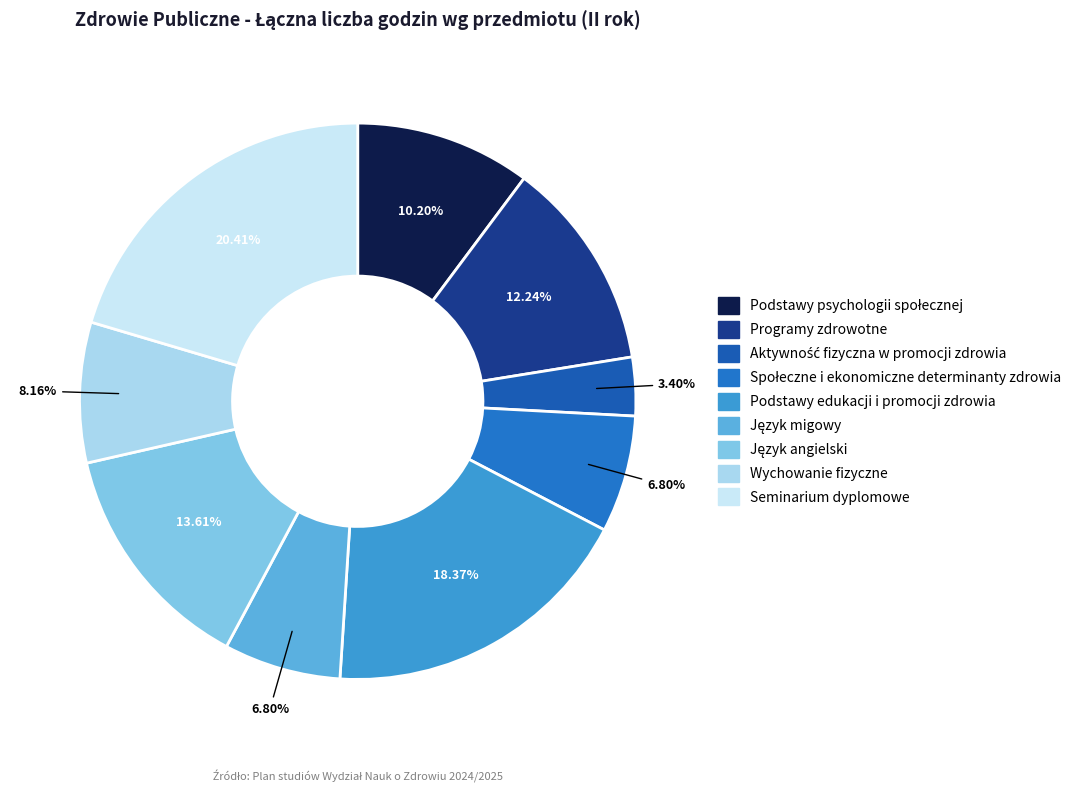

Between Podstawy psychologii społecznej and Język angielski, which is larger?

Język angielski